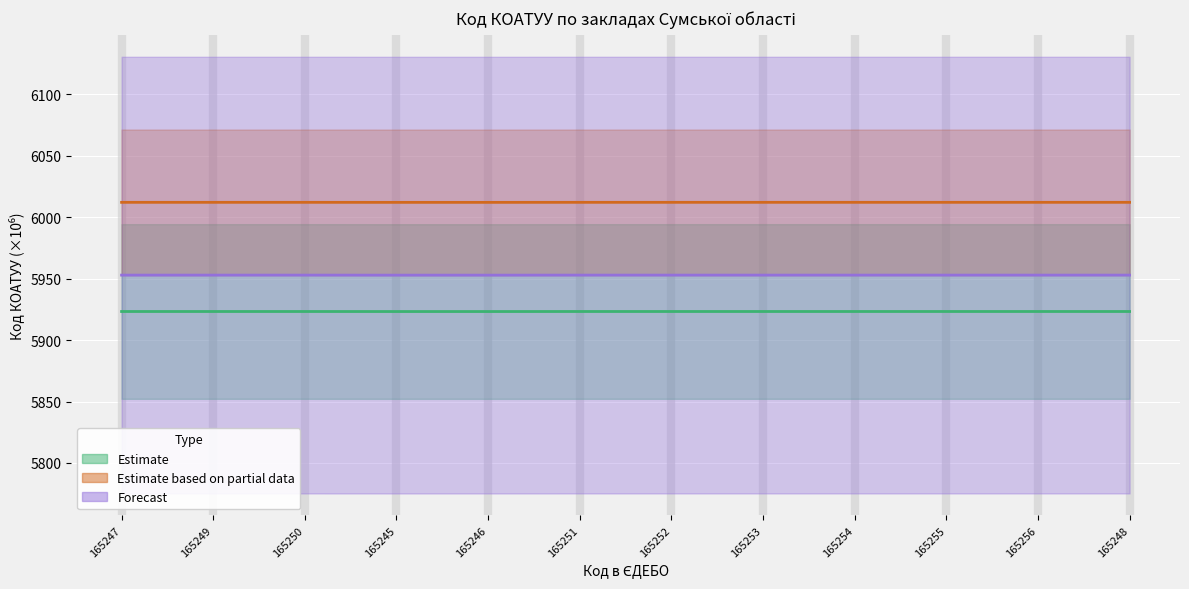

What is the difference between the highest and lowest values at 165245?

88.8